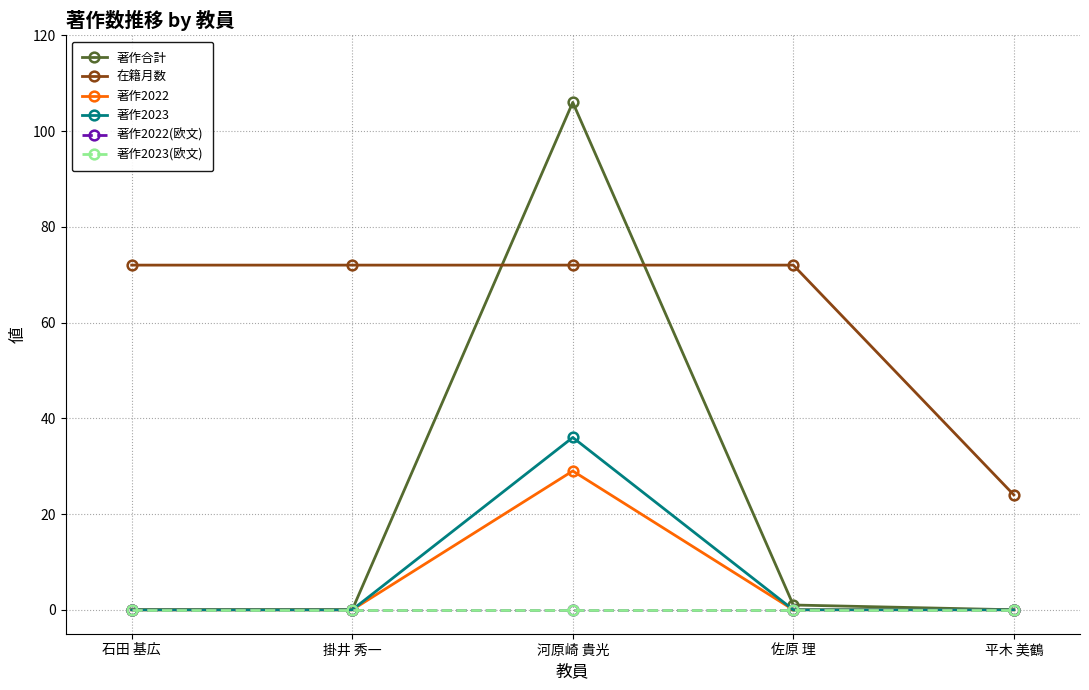

List the labels in order of 著作2023 value, largest first.

河原崎 貴光, 石田 基広, 掛井 秀一, 佐原 理, 平木 美鶴